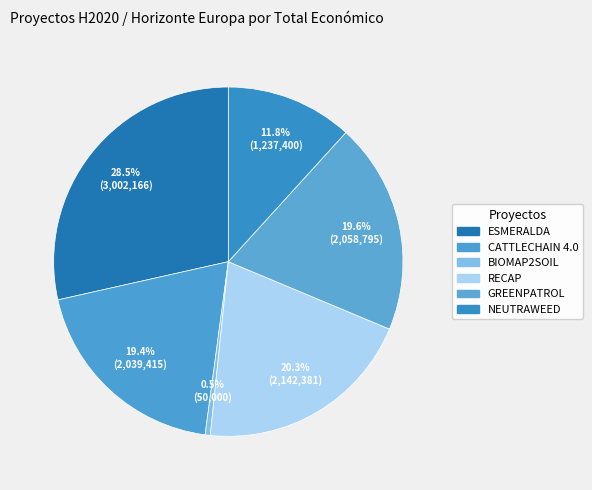

Which category has the smallest portion of the pie?

BIOMAP2SOIL